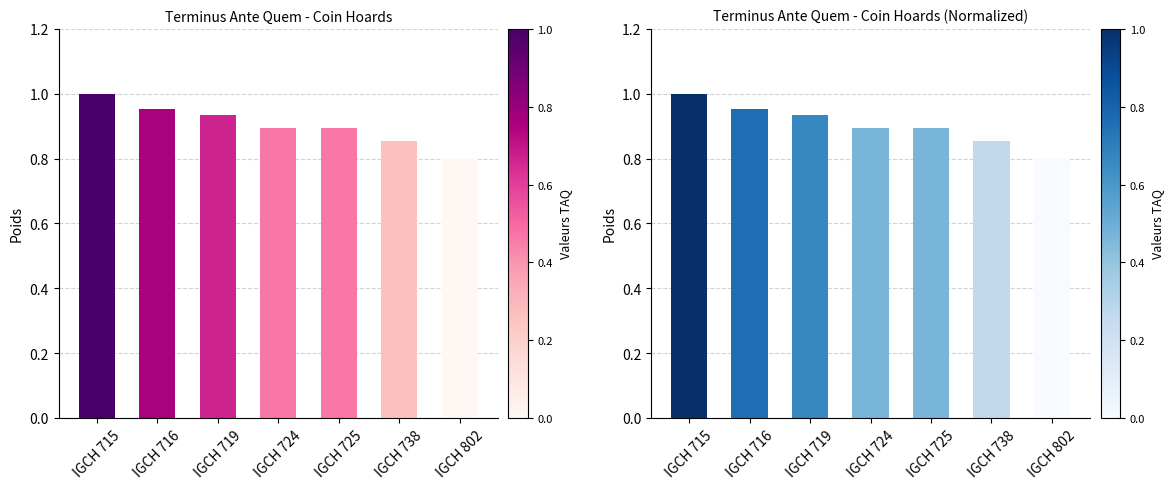

How many distinct data groups are displayed?

1